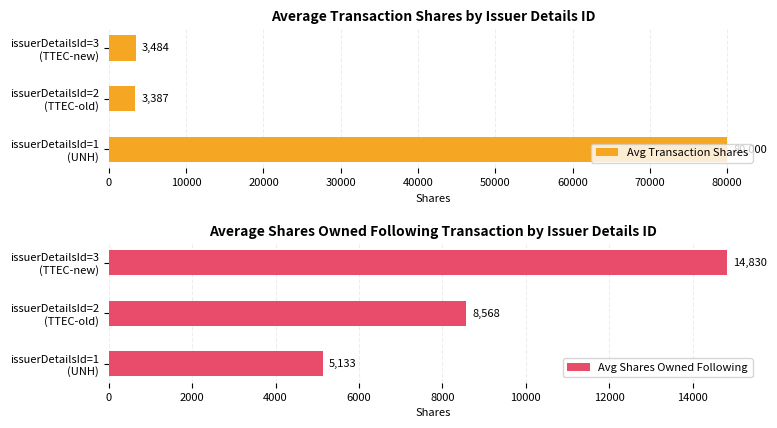

What is the approximate value of Avg Transaction Shares at issuerDetailsId=1 (UNH)?

80000.0